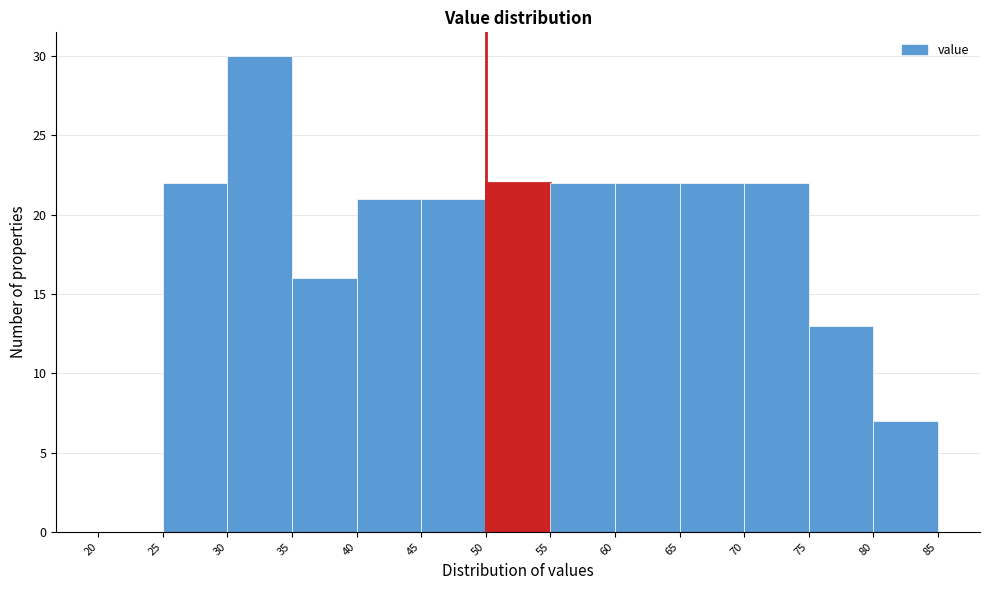

Reading left to right, list every bar in this chart as the range it spans on the x-axis followed by its height. The values are not printed on the chart, so give them approximately, as read against the axis.

20 to 25: 0
25 to 30: 22
30 to 35: 30
35 to 40: 16
40 to 45: 21
45 to 50: 21
50 to 55: 22
55 to 60: 22
60 to 65: 22
65 to 70: 22
70 to 75: 22
75 to 80: 13
80 to 85: 7